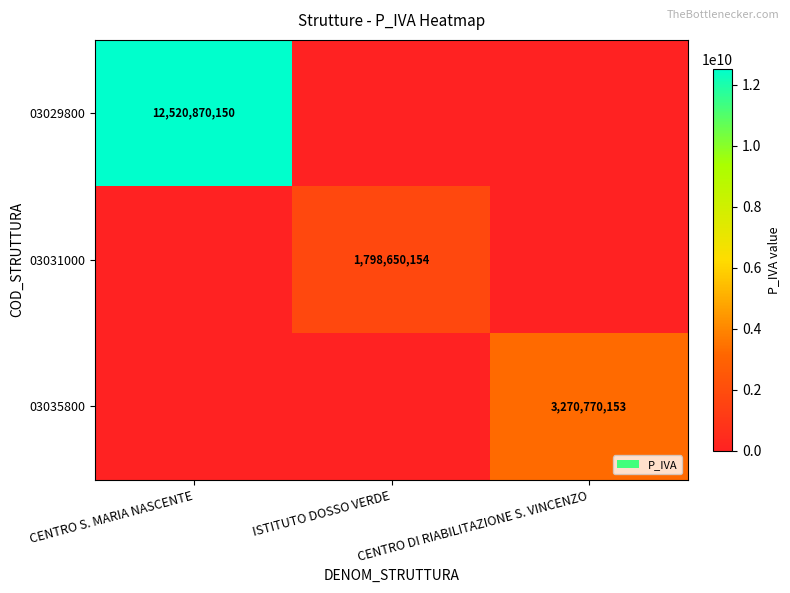

Which has a higher value, ISTITUTO DOSSO VERDE or CENTRO DI RIABILITAZIONE S. VINCENZO?

ISTITUTO DOSSO VERDE